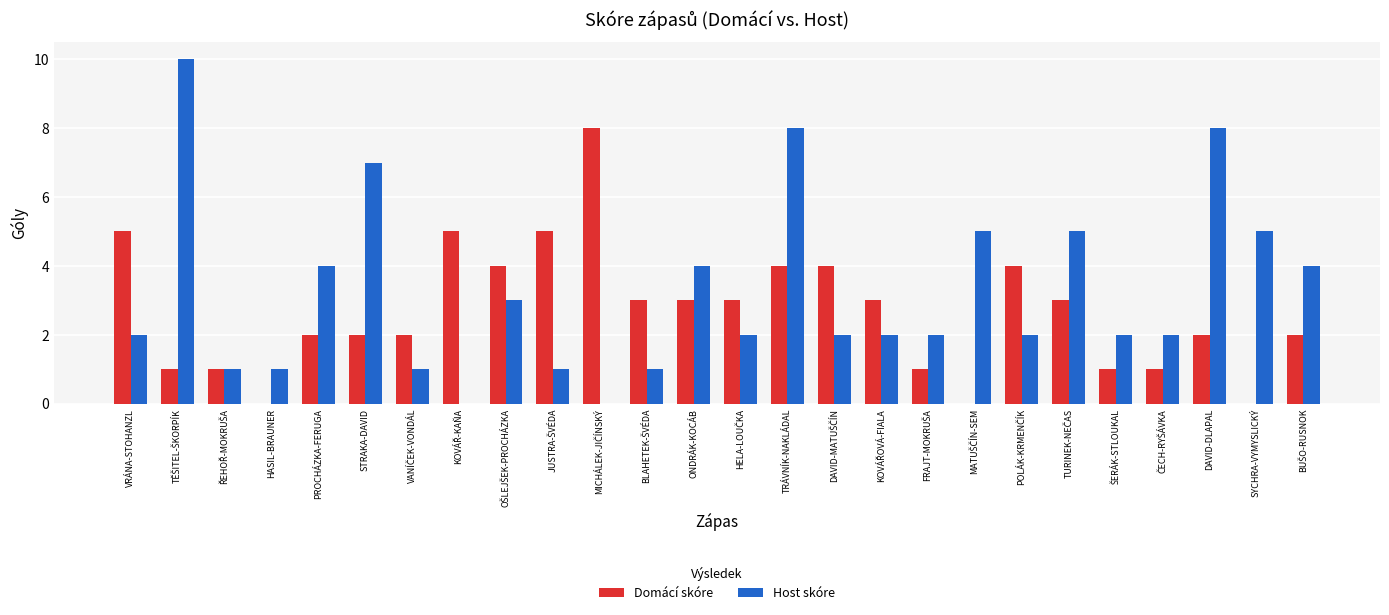

How many series are shown in this chart?

2